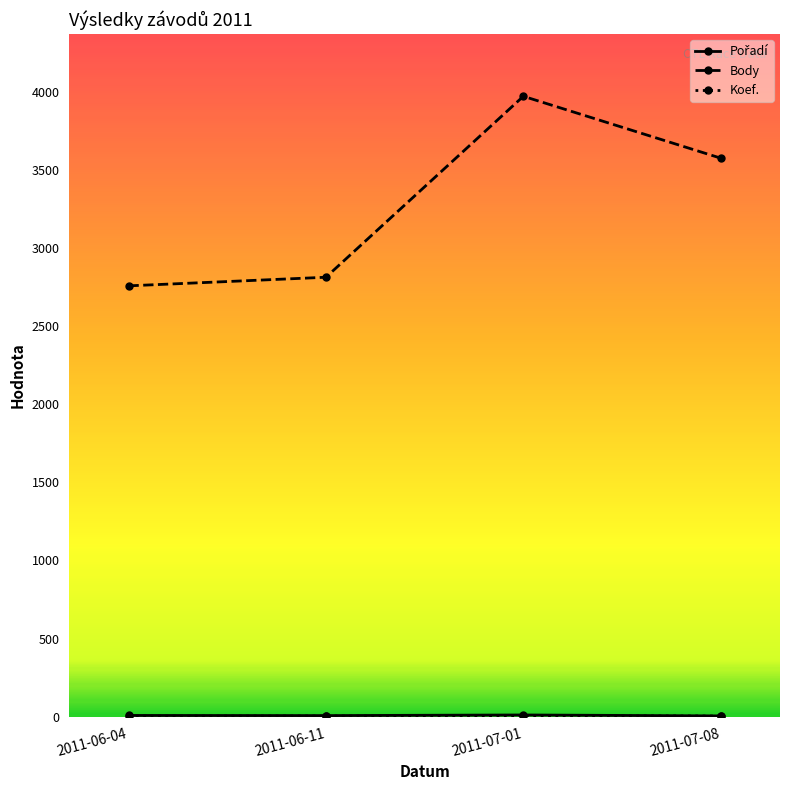

The value of Body at 2011-07-08 is 3574. True or false?

True